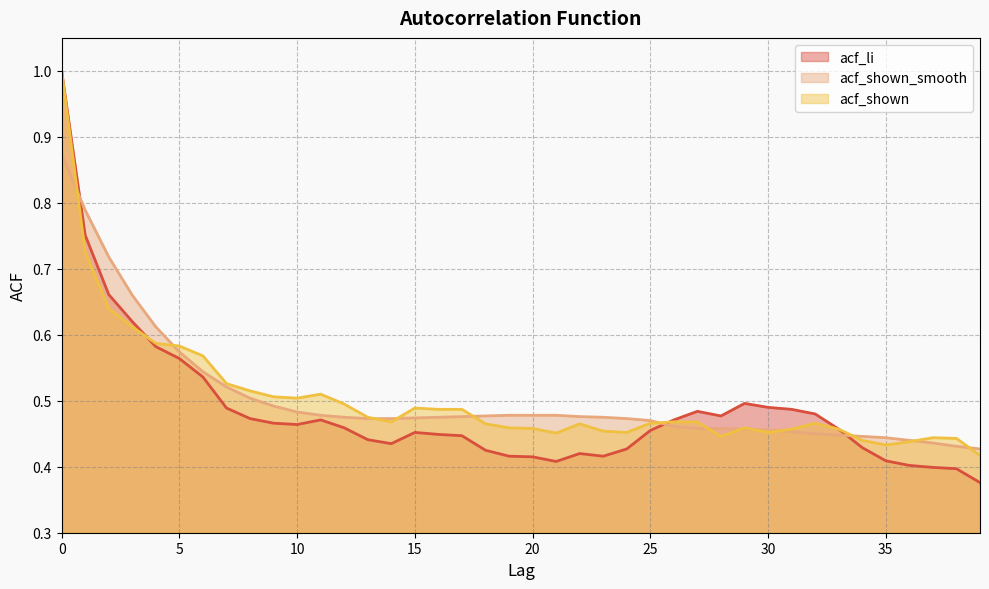

Count the acf_shown values in the range 0 to 1.

40